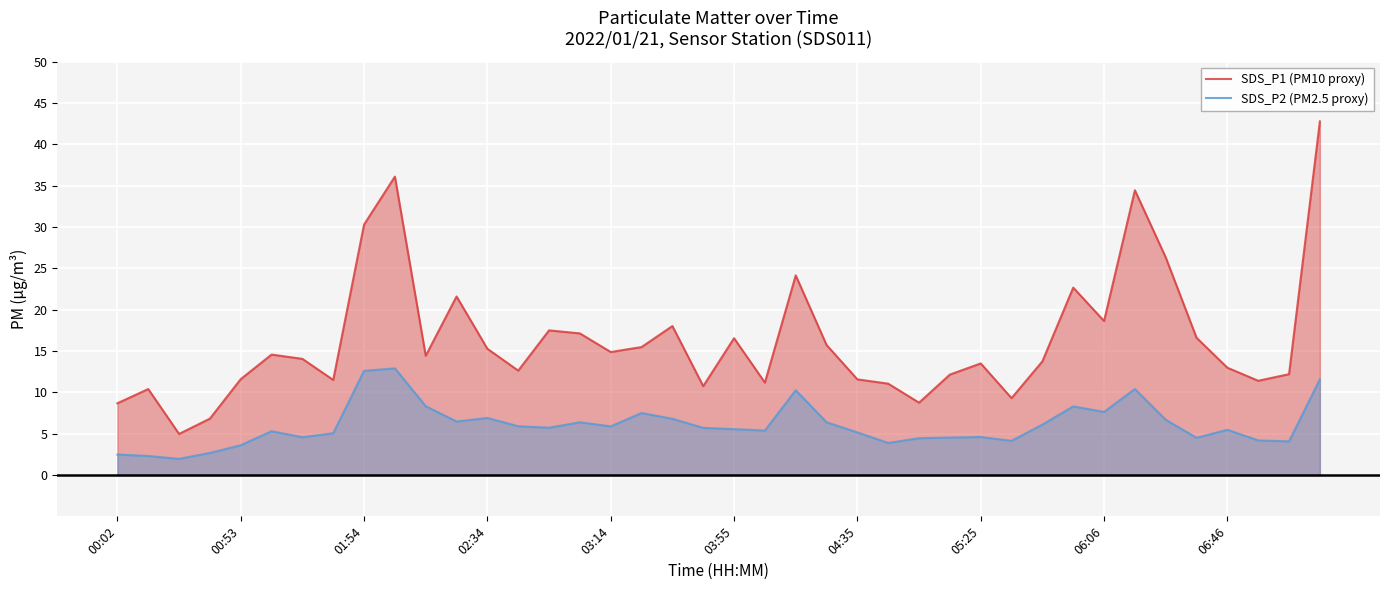

What is the difference between the maximum and second lowest values in the SDS_P1 (PM10 proxy) series?

36.0